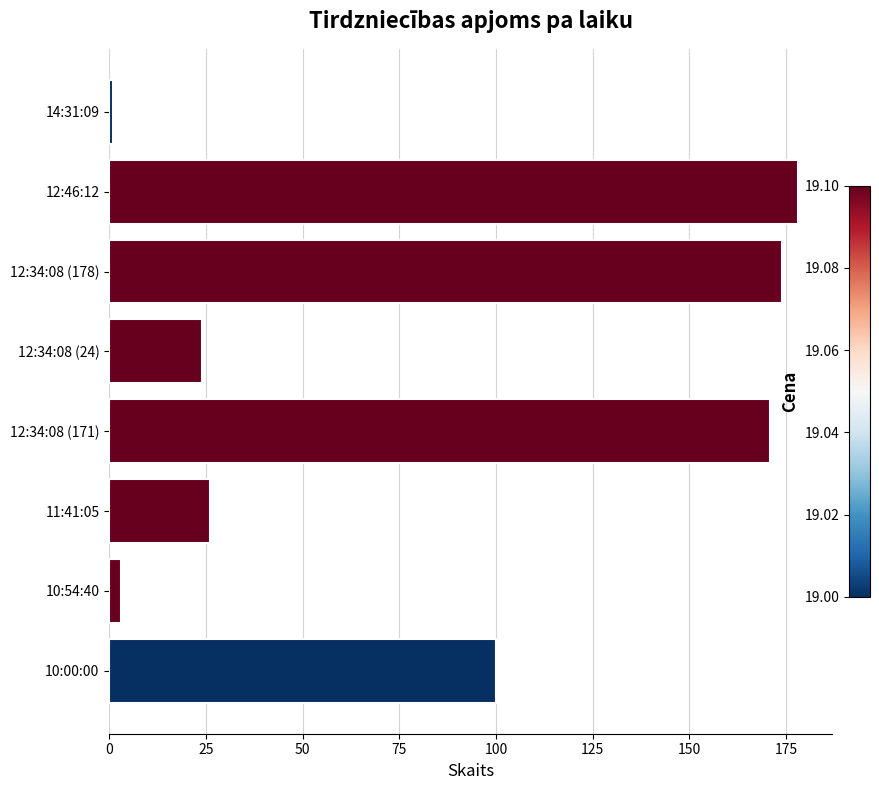

True or false: the data shows 92 at 12:34:08 (171).

False